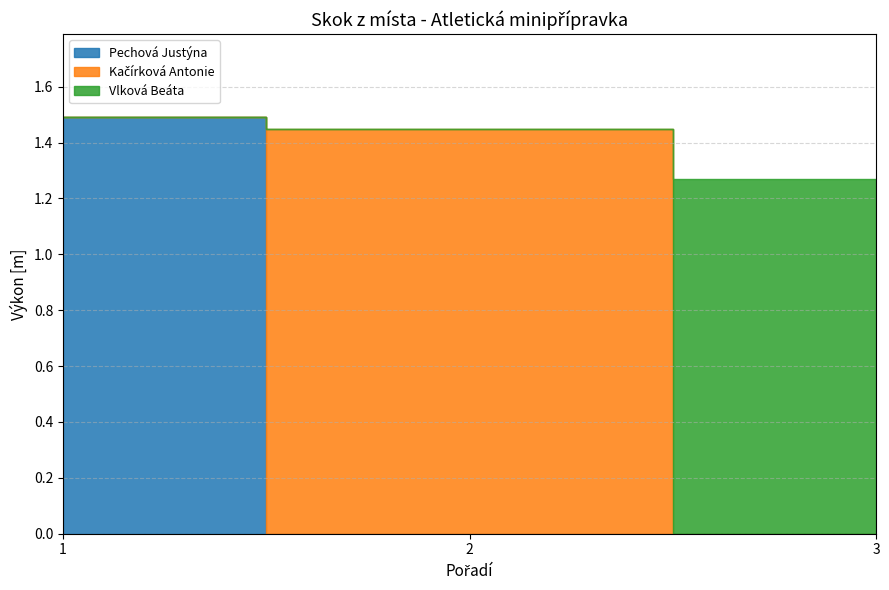

The value of Pechová Justýna at 1 is 1.5. True or false?

True